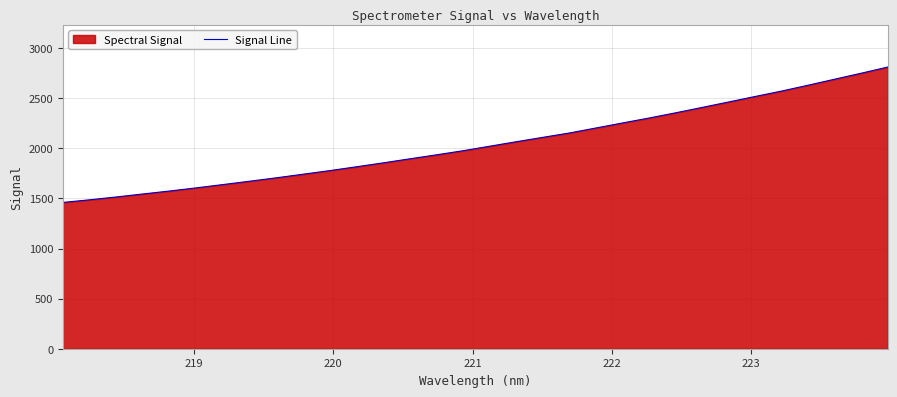

What is the difference between the maximum and minimum values?

1351.1